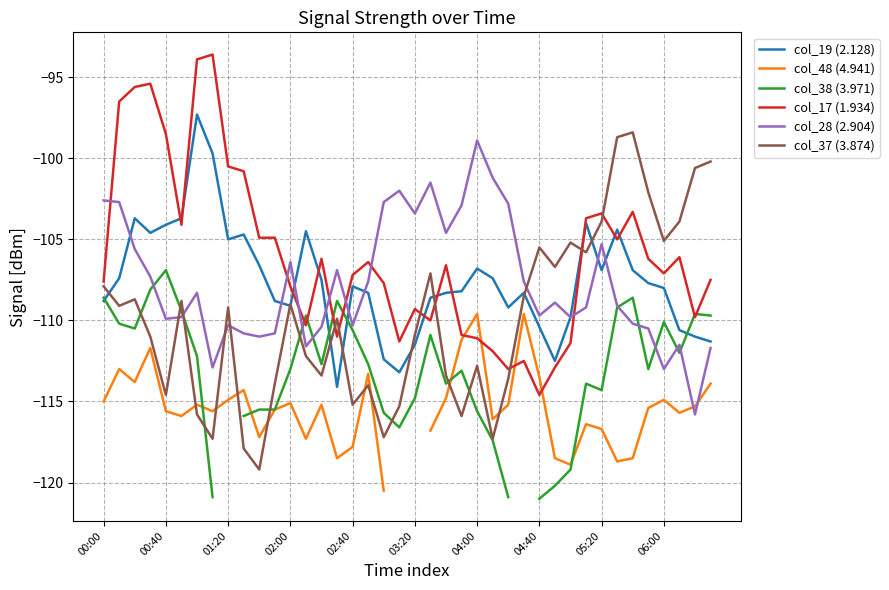

Rank the series at 34 from lowest to highest value.

col_48 (4.941), col_28 (2.904), col_38 (3.971), col_19 (2.128), col_17 (1.934), col_37 (3.874)